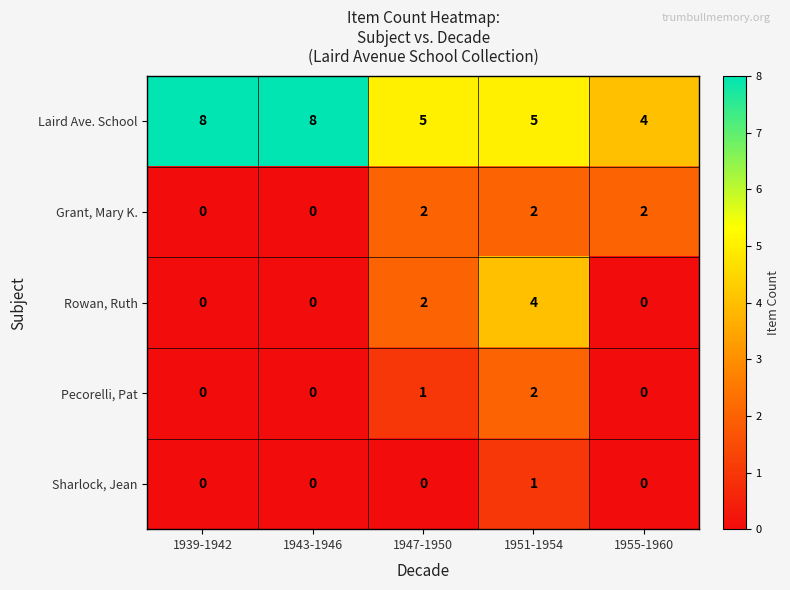

What is the maximum value for Laird Ave. School?

8